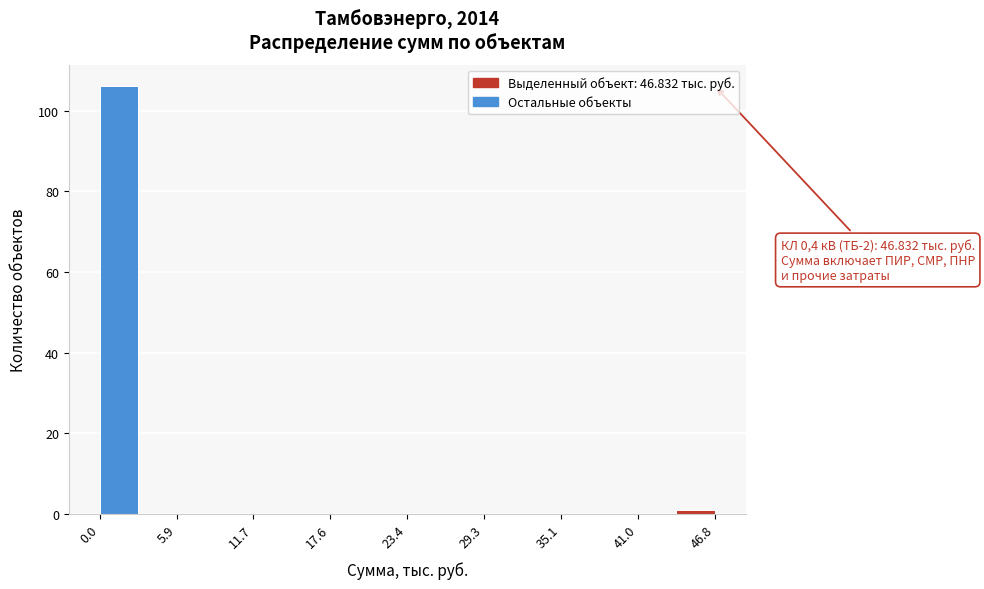

Read against the x-axis, roughly where is the centre of the tallest bar?

1